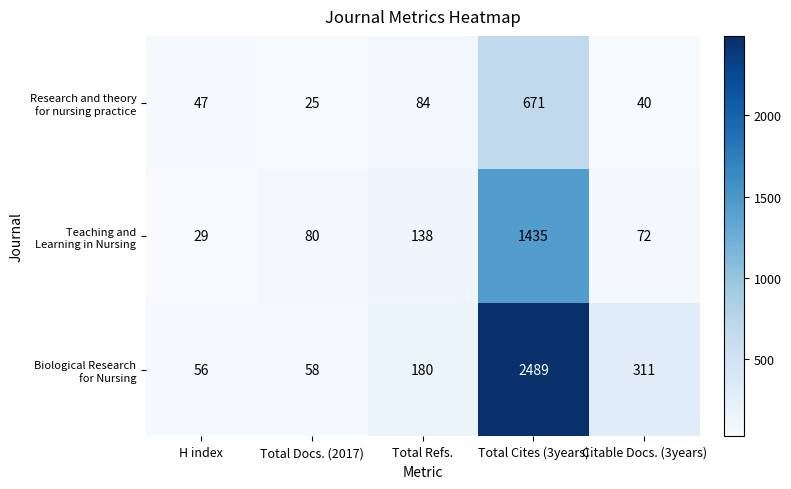

What is the minimum value shown in the chart?

25